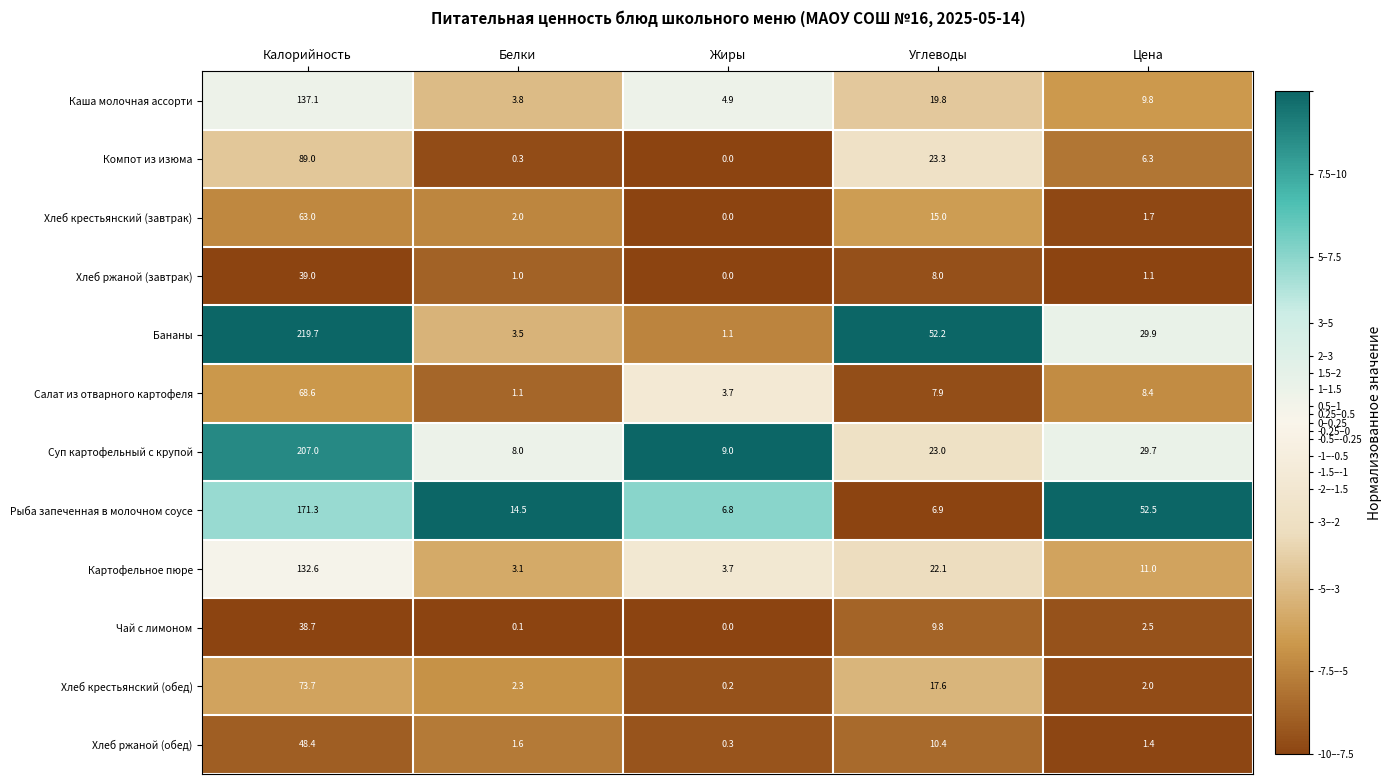

How many distinct data groups are displayed?

12